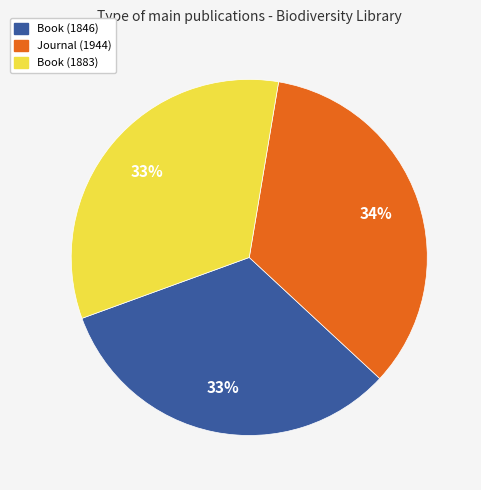

Which slice is the largest?

Journal (1944)